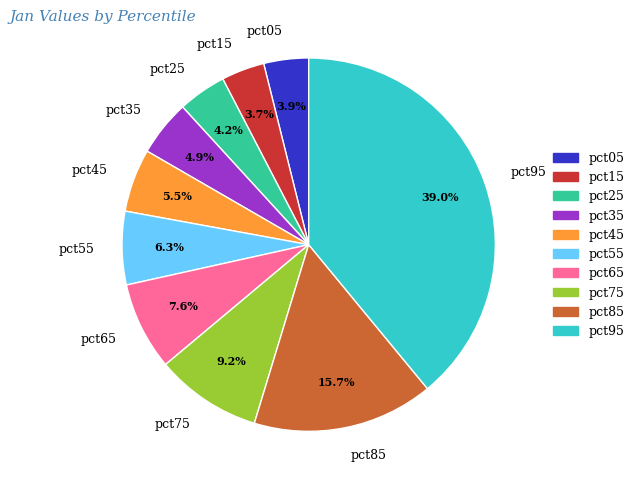

Which has a higher value, pct95 or pct35?

pct95